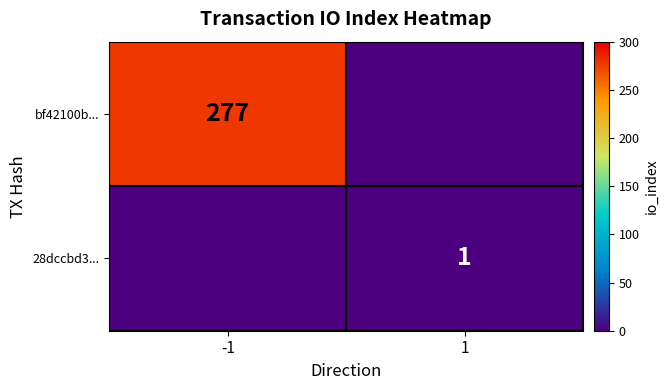

Is it true that 28dccbd3... equals 1 at 1?

True